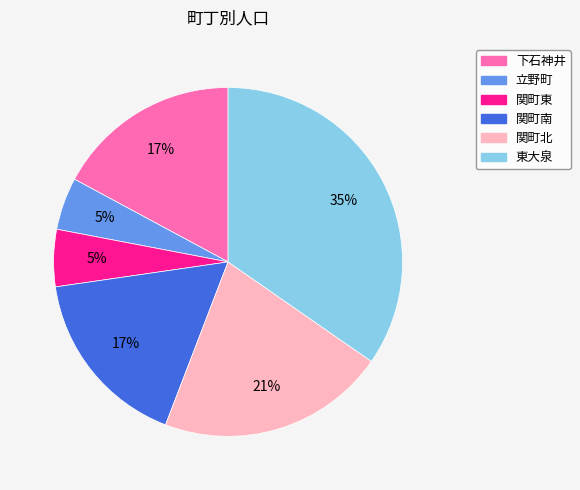

To the nearest percent, what is the difference between the 立野町 and 東大泉 slice percentages?

30%